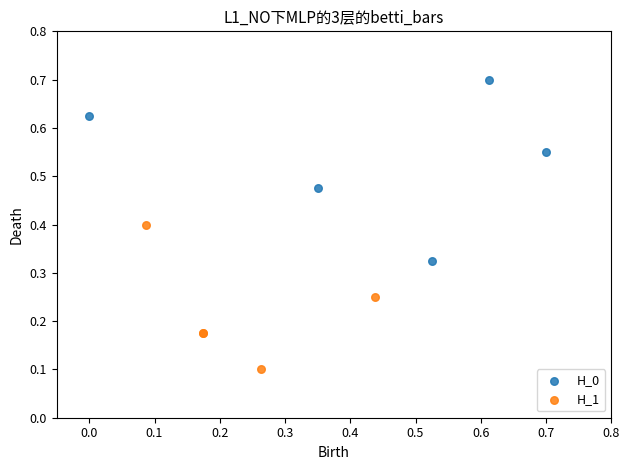

Which series reaches the minimum Y coordinate?

H_1